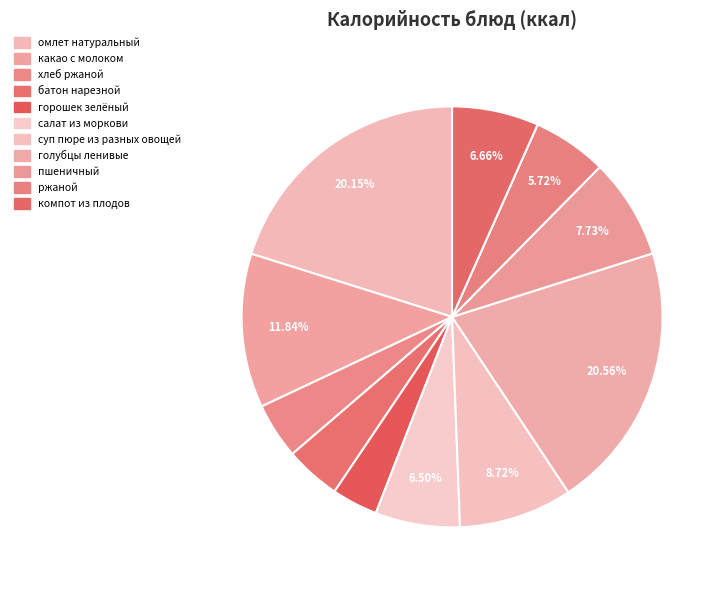

To the nearest percent, what is the combined percentage of суп пюре из разных овощей and какао с молоком?

21%